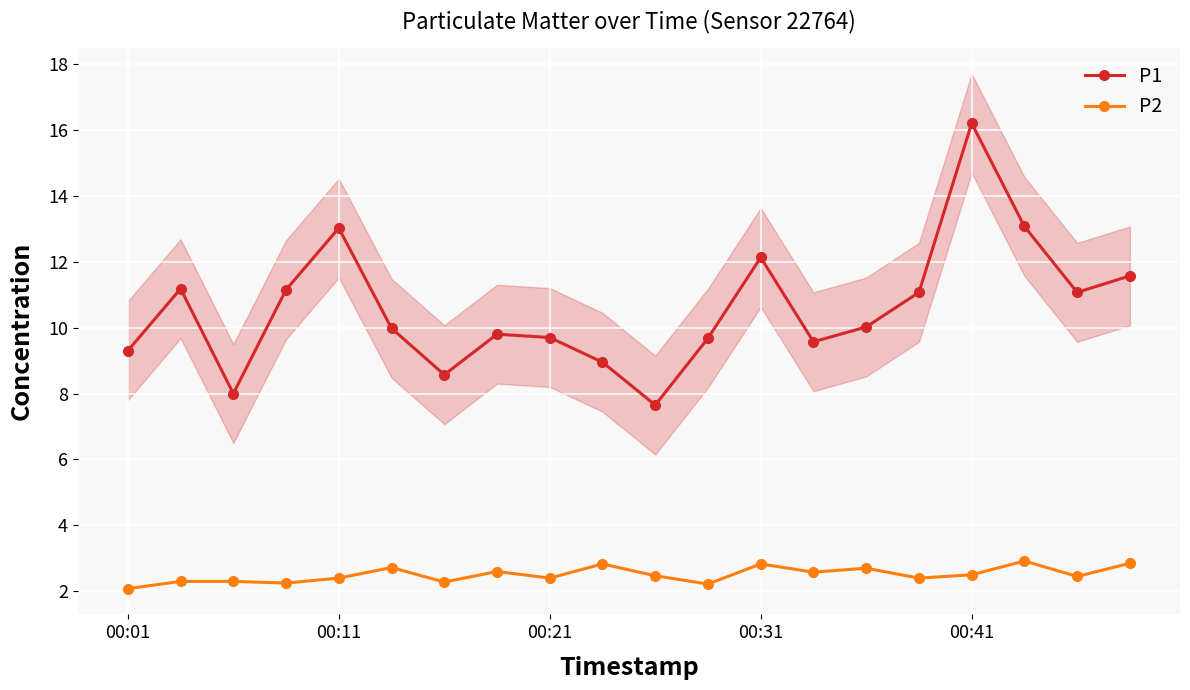

How many interior local peaks does the P2 series have?

6